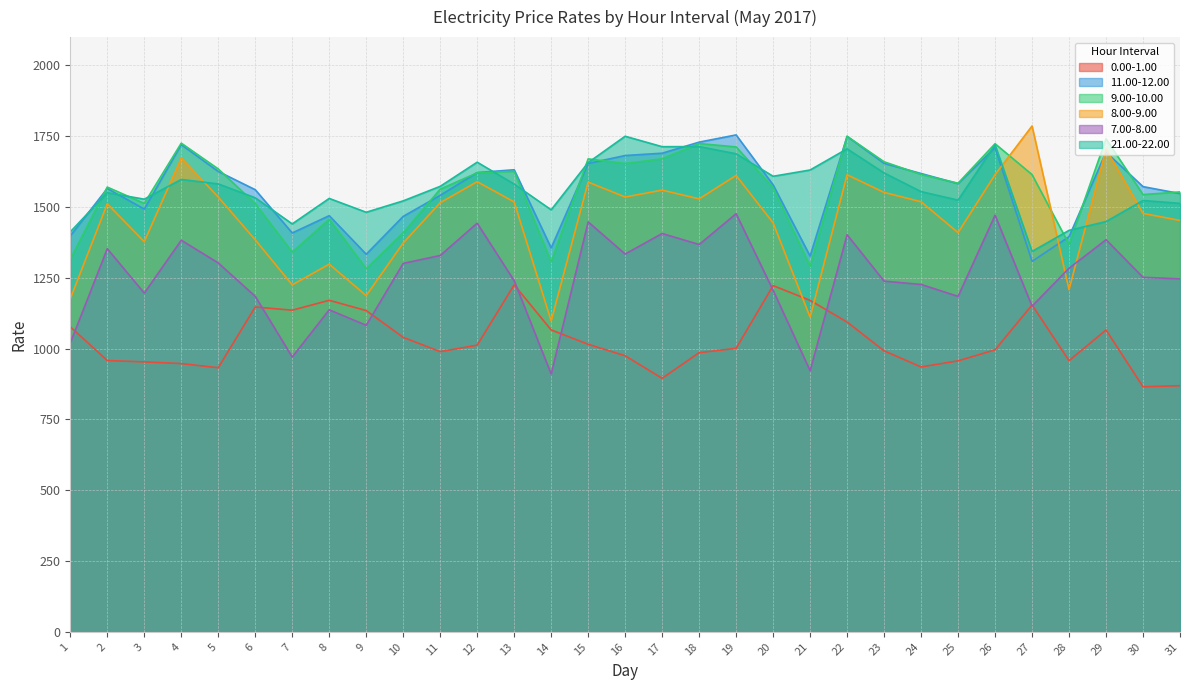

Rank the series at 24 from highest to lowest value.

11.00-12.00, 9.00-10.00, 21.00-22.00, 8.00-9.00, 7.00-8.00, 0.00-1.00